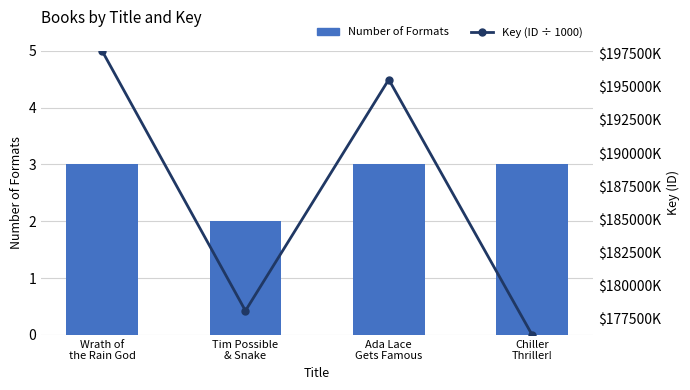

List the series in order of their overall mean, highest first.

Key (ID ÷ 1000), Number of Formats